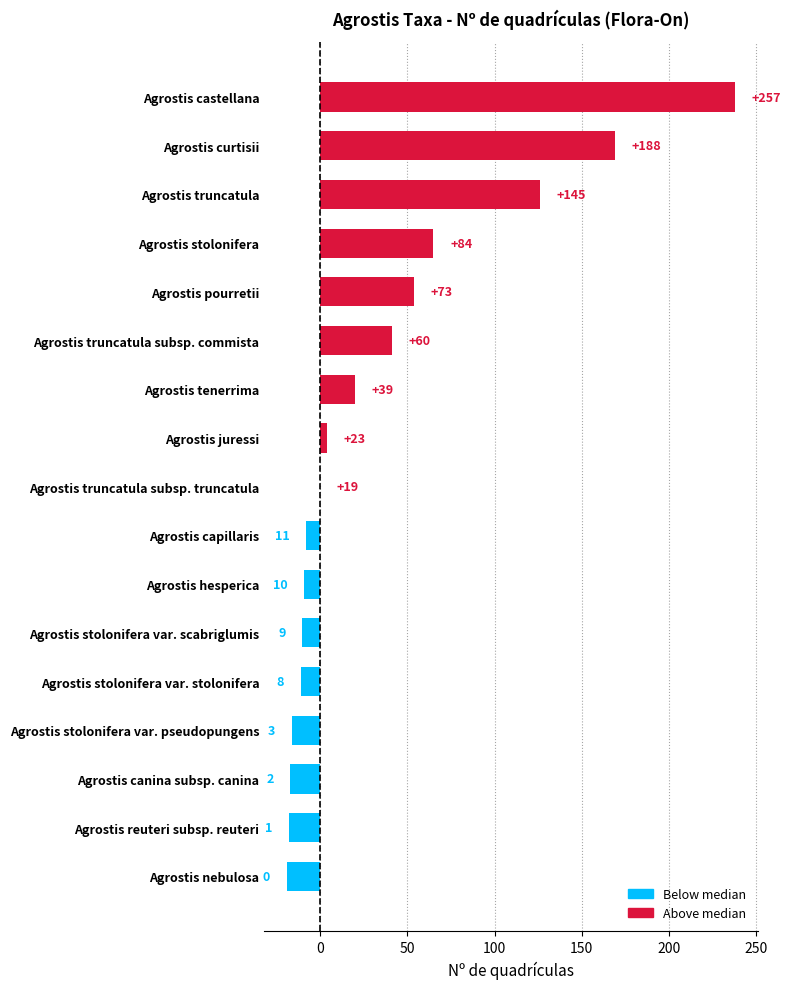

How many data points are less than 0?

8